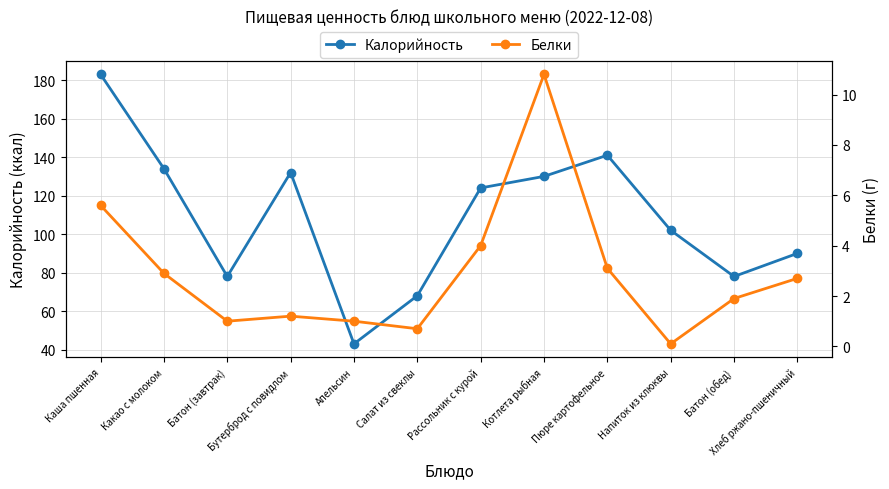

Reading left to right, transcribe all the data shown in this chart.

Калорийность: Каша пшенная=183.0	Какао с молоком=134.0	Батон (завтрак)=78.0	Бутерброд с повидлом=132.0	Апельсин=43.0	Салат из свеклы=68.0	Рассольник с курой=124.0	Котлета рыбная=130.0	Пюре картофельное=141.0	Напиток из клюквы=102.0	Батон (обед)=78.0	Хлеб ржано-пшеничный=90.0
Белки: Каша пшенная=5.6	Какао с молоком=2.9	Батон (завтрак)=1.0	Бутерброд с повидлом=1.2	Апельсин=1.0	Салат из свеклы=0.7	Рассольник с курой=4.0	Котлета рыбная=10.8	Пюре картофельное=3.1	Напиток из клюквы=0.1	Батон (обед)=1.9	Хлеб ржано-пшеничный=2.7